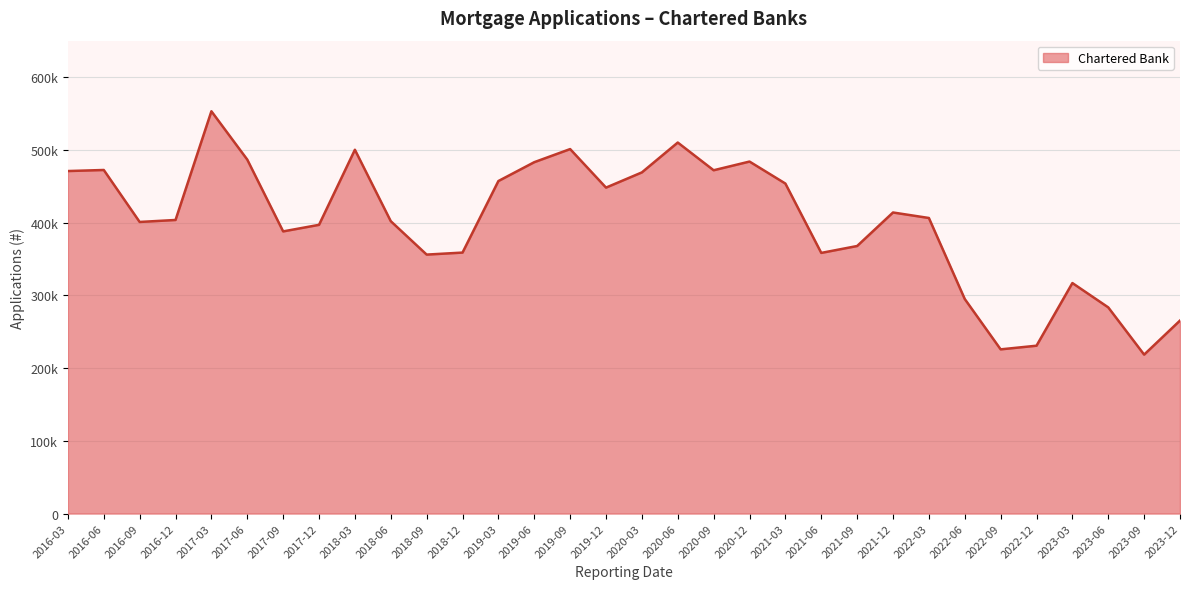

What value does the data have at 2023-12?

265299